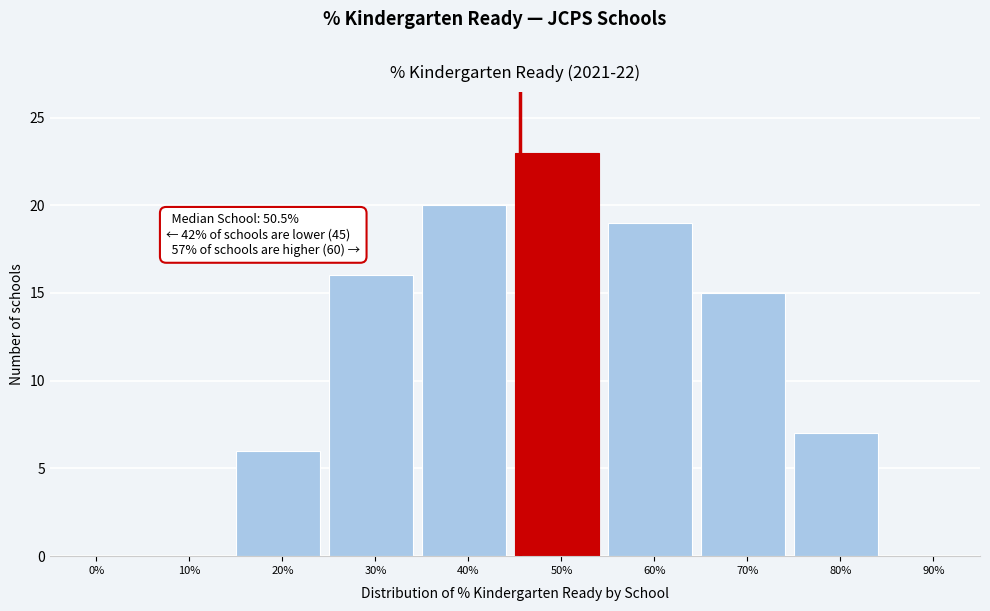

Reading left to right, list all the values displayed in this chart.

0%=0	10%=0	20%=6	30%=16	40%=20	50%=23	60%=19	70%=15	80%=7	90%=0